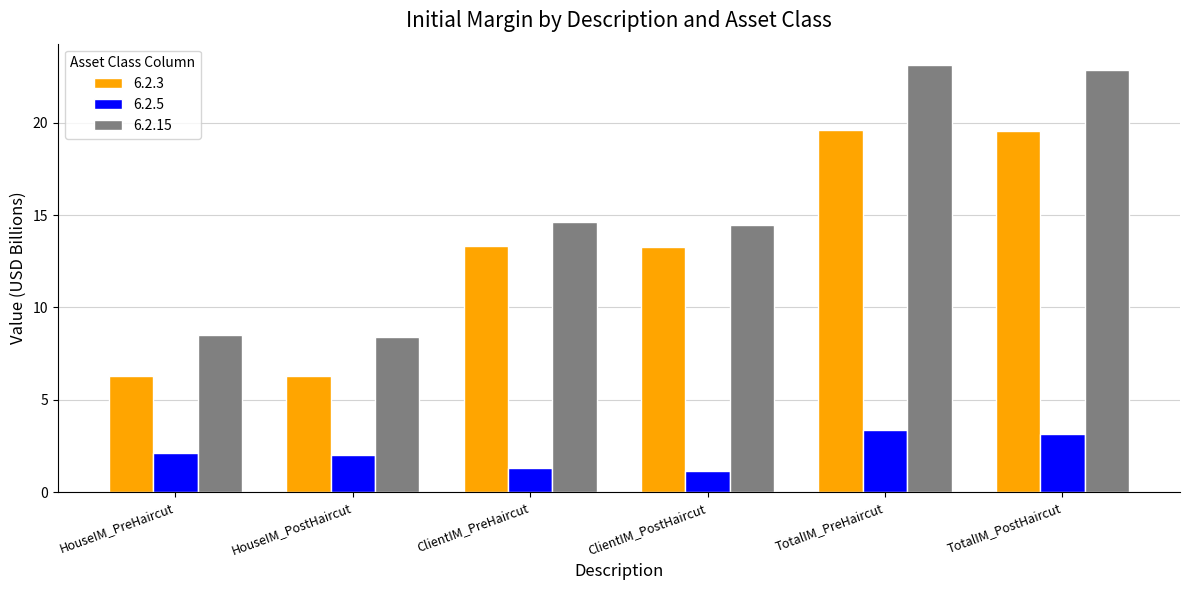

Count the number of categories in the chart.

6